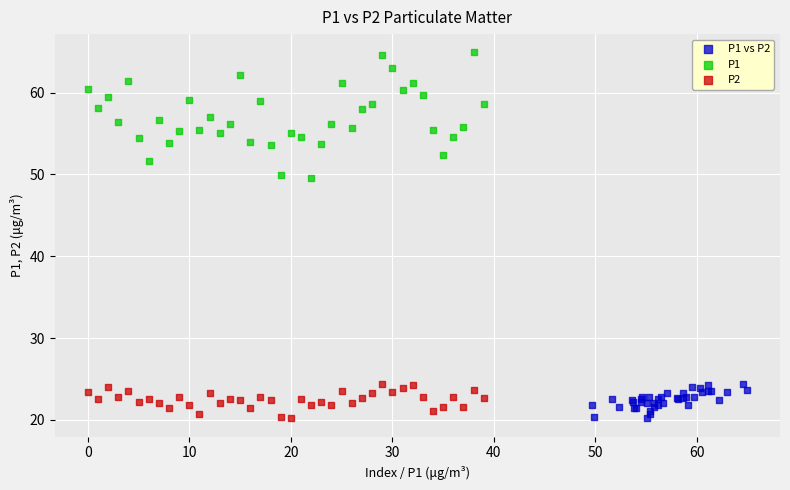

Which series reaches the maximum Y coordinate?

P1